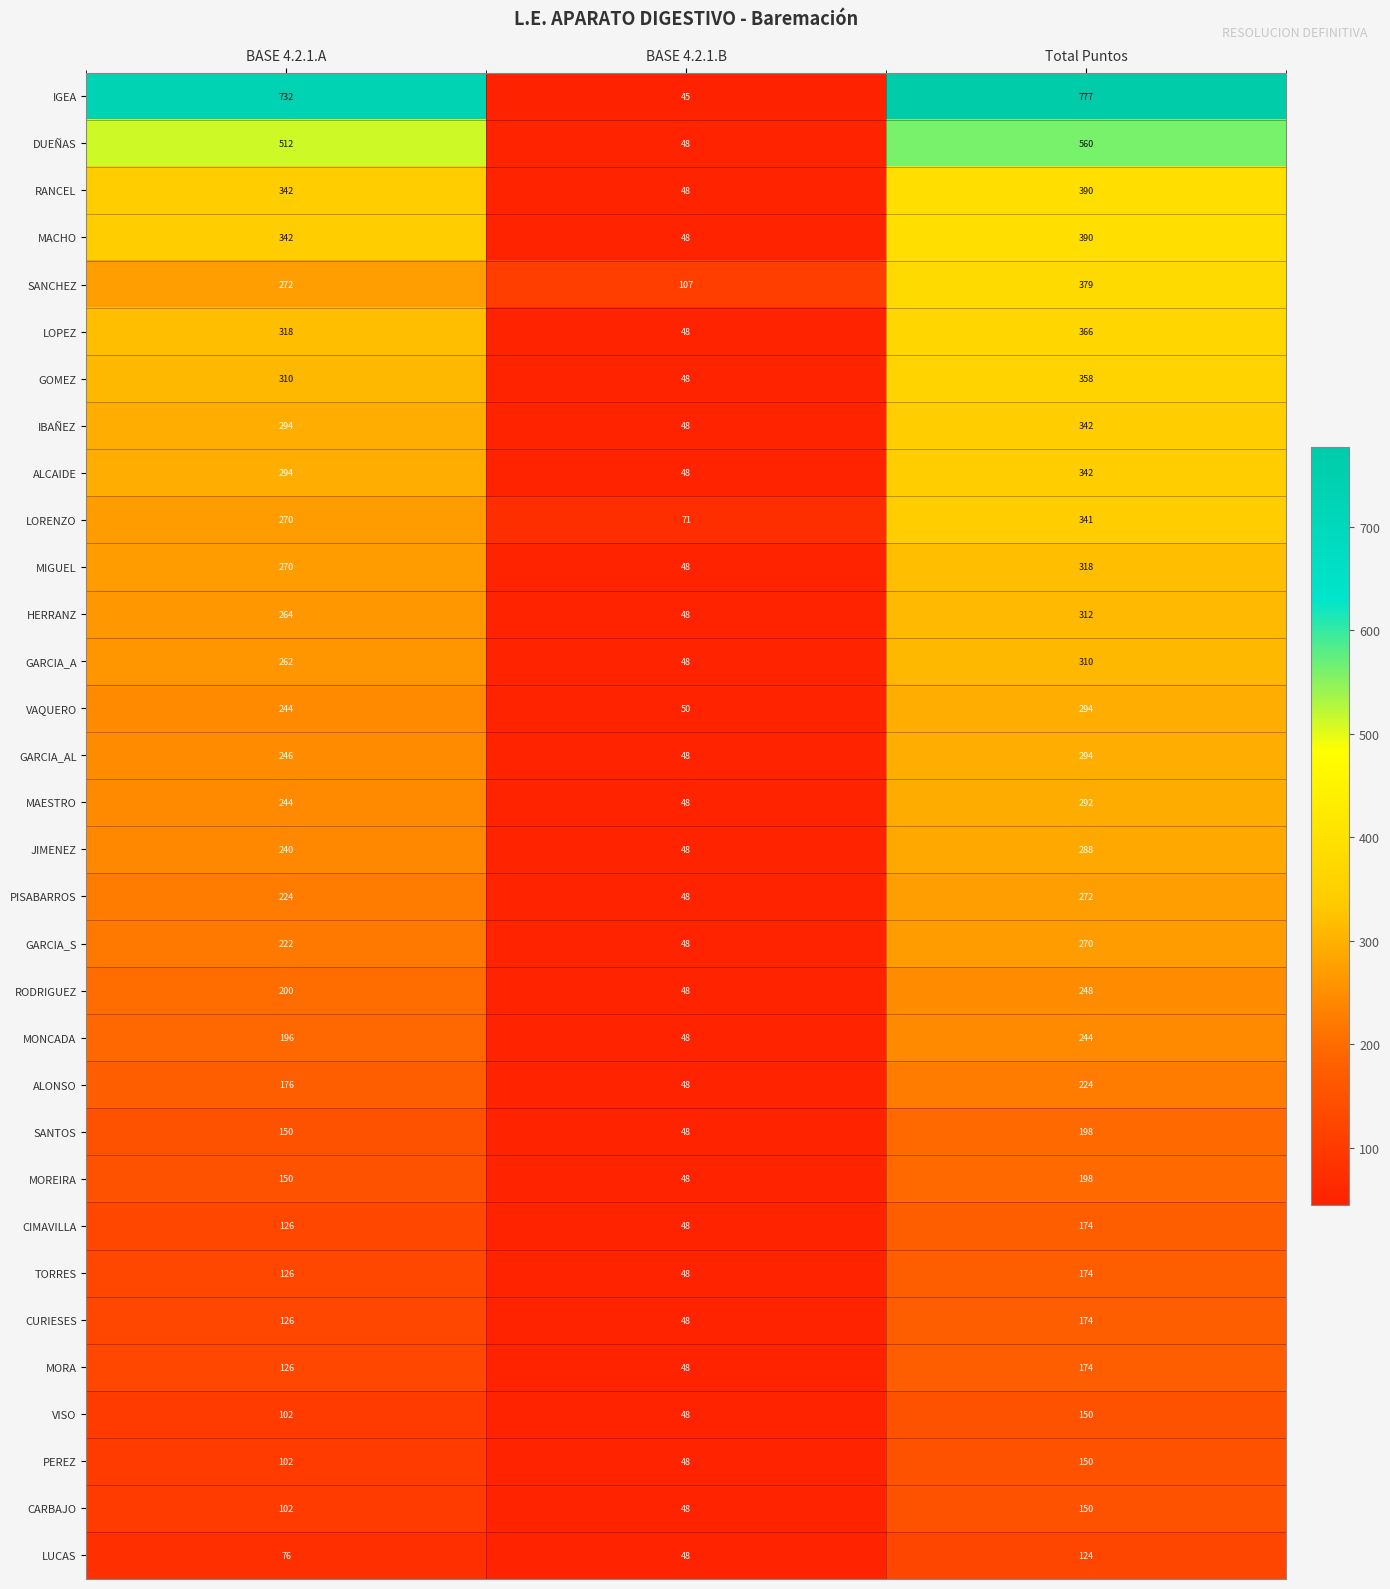

What is the difference between the maximum and second lowest values in the SANCHEZ series?

107